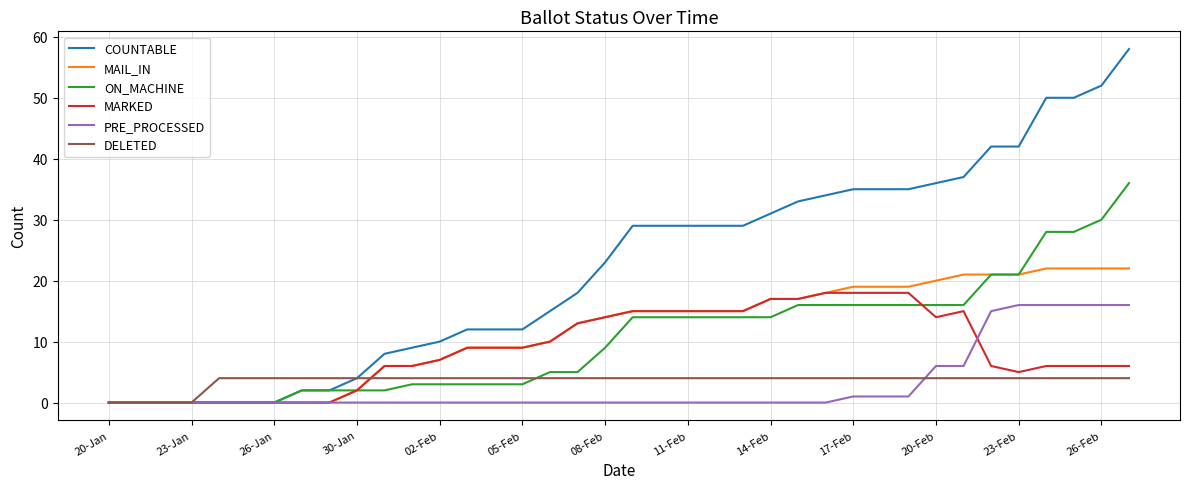

Which series has the largest total across all categories?

COUNTABLE